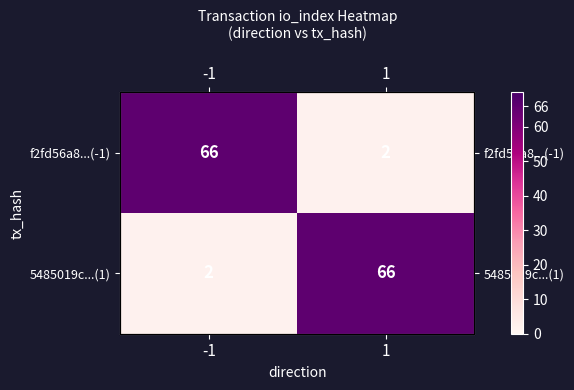

Between -1 and 1, which is larger?

-1